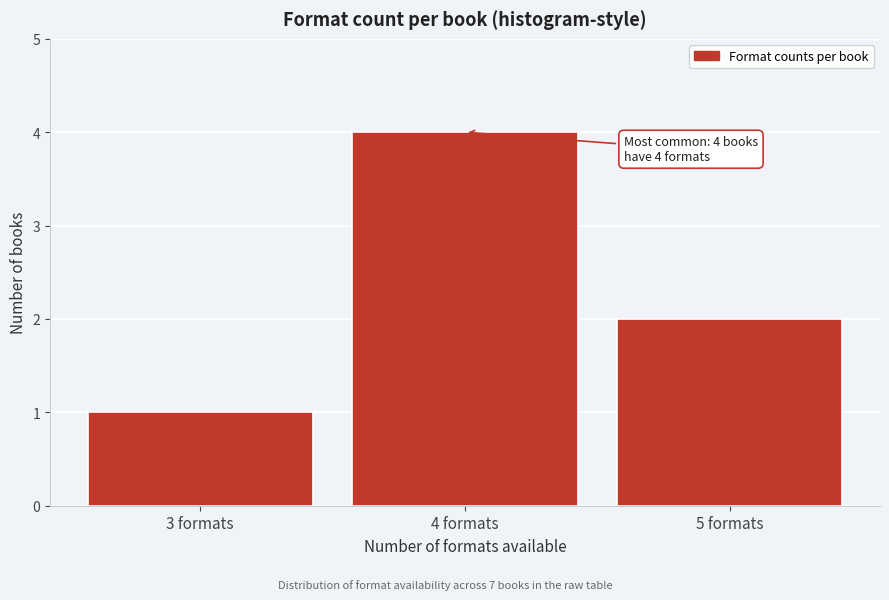

Reading left to right, extract all data points from this chart.

3 formats=1	4 formats=4	5 formats=2